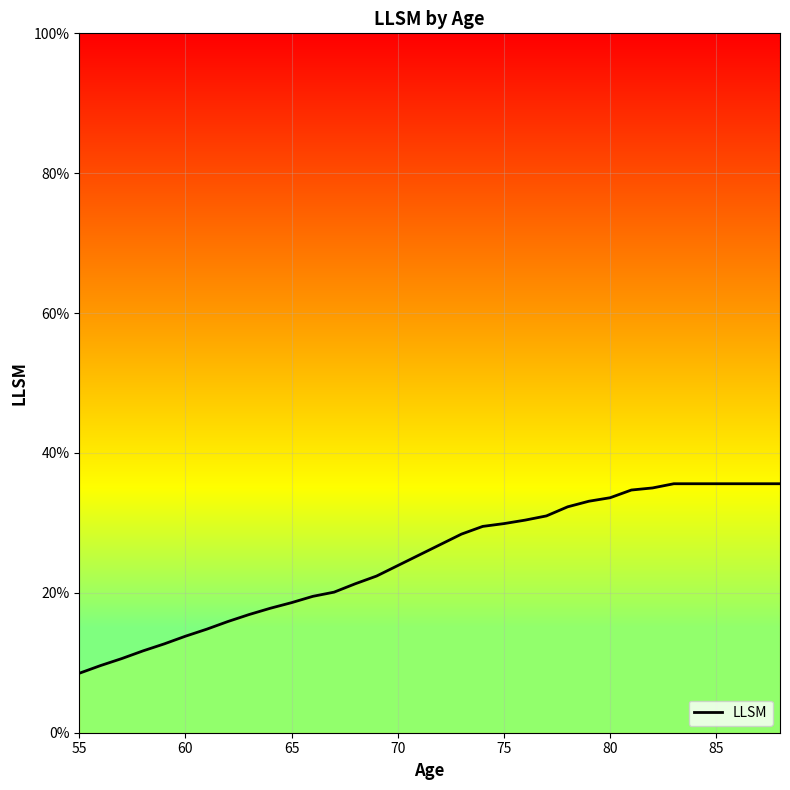

True or false: there are more than 0 points higher than both neighbors.

False